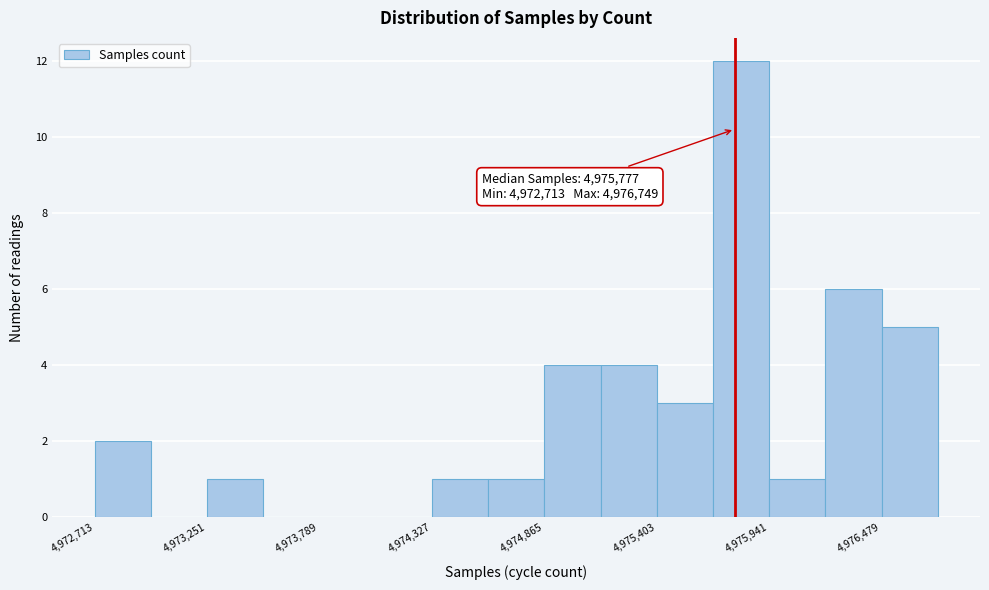

Around what value on the x-axis is the tallest bar? Give the approximate position of its centre, as read against the axis.

4975800